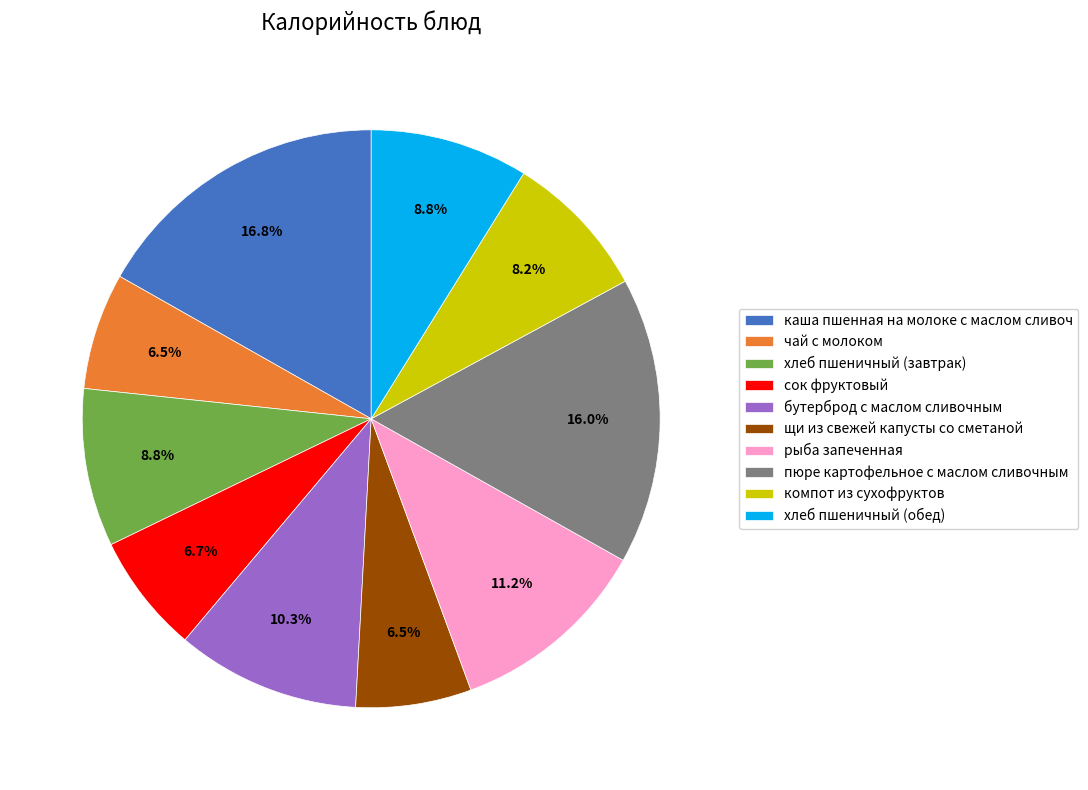

Combined, do чай с молоком and каша пшенная на молоке с маслом сливоч account for over 50%?

No